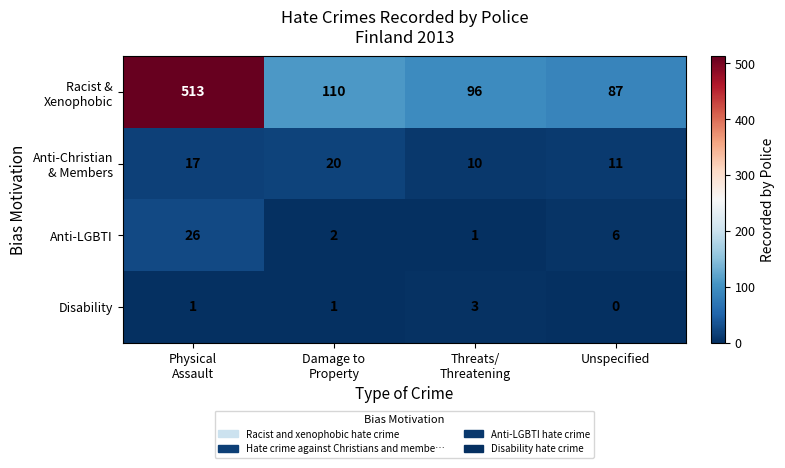

What is the sum of all Anti-LGBTI values?

35